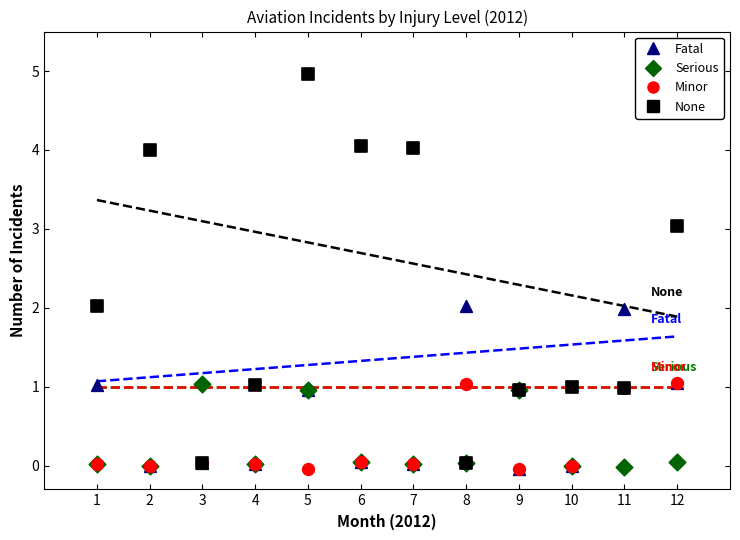

Which series contains the highest Y value?

None